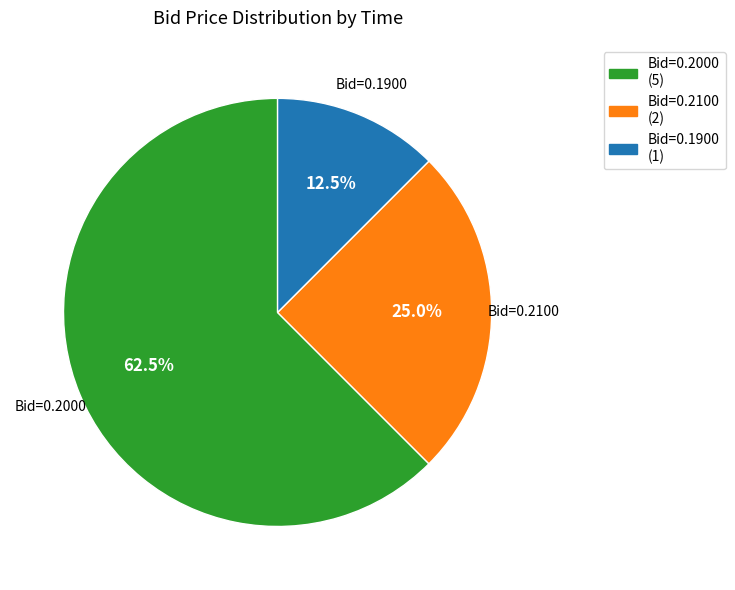

Rank the categories by value from highest to lowest.

Bid=0.2000, Bid=0.2100, Bid=0.1900